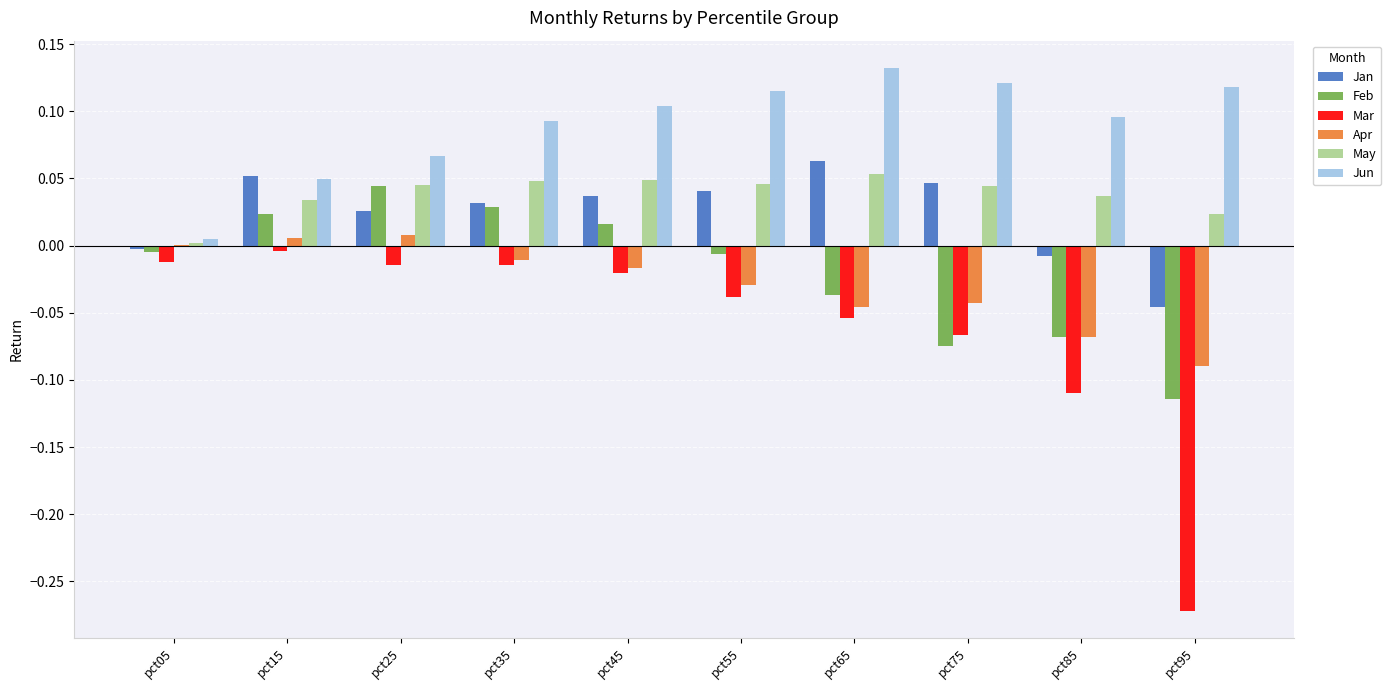

What is the sum of all Mar values?

-0.6